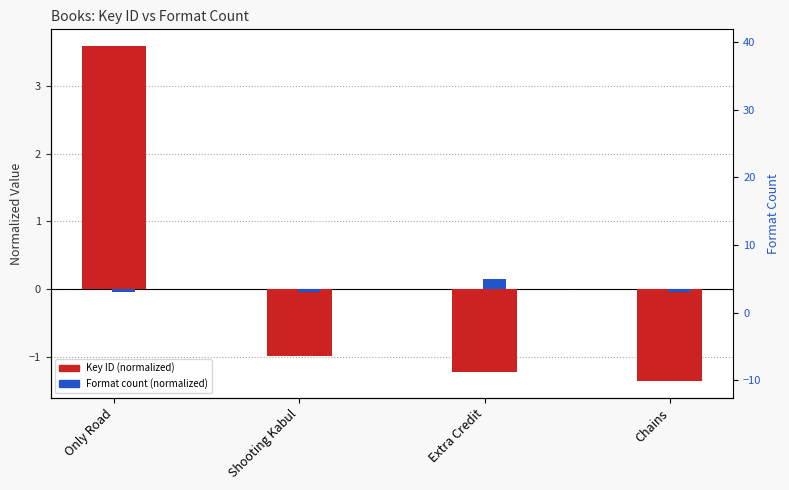

What is the smallest value displayed?

-1.4